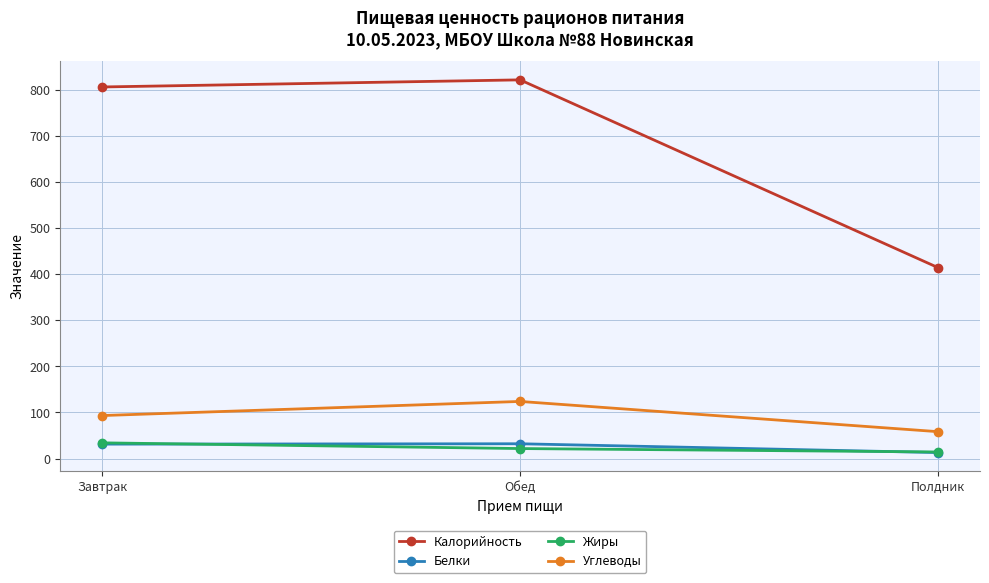

How many values in the Жиры series are below 21?

1